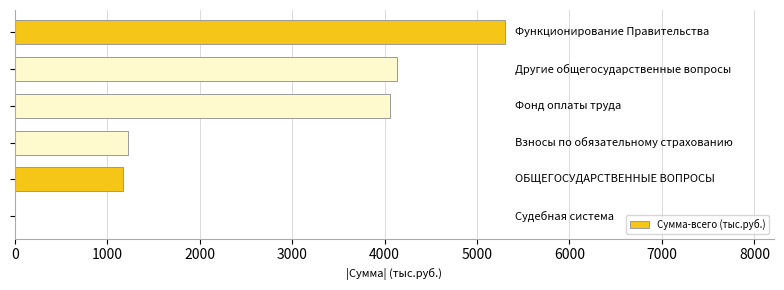

How many distinct data groups are displayed?

1